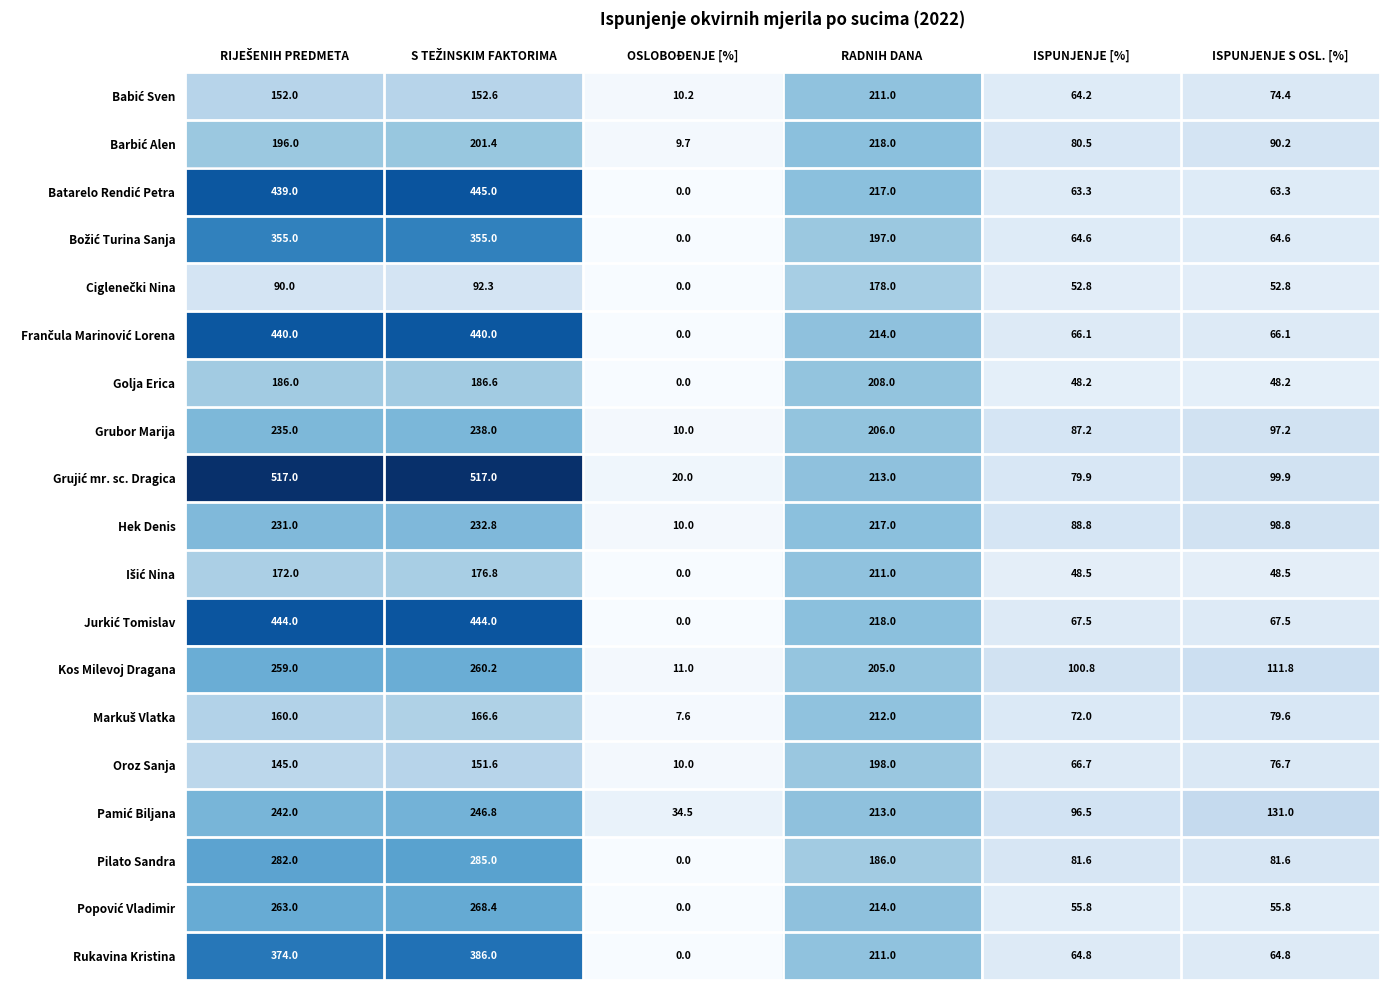

What is the sum of the Kos Milevoj Dragana values at OSLOBOĐENJE [%] and RADNIH DANA?

216.0